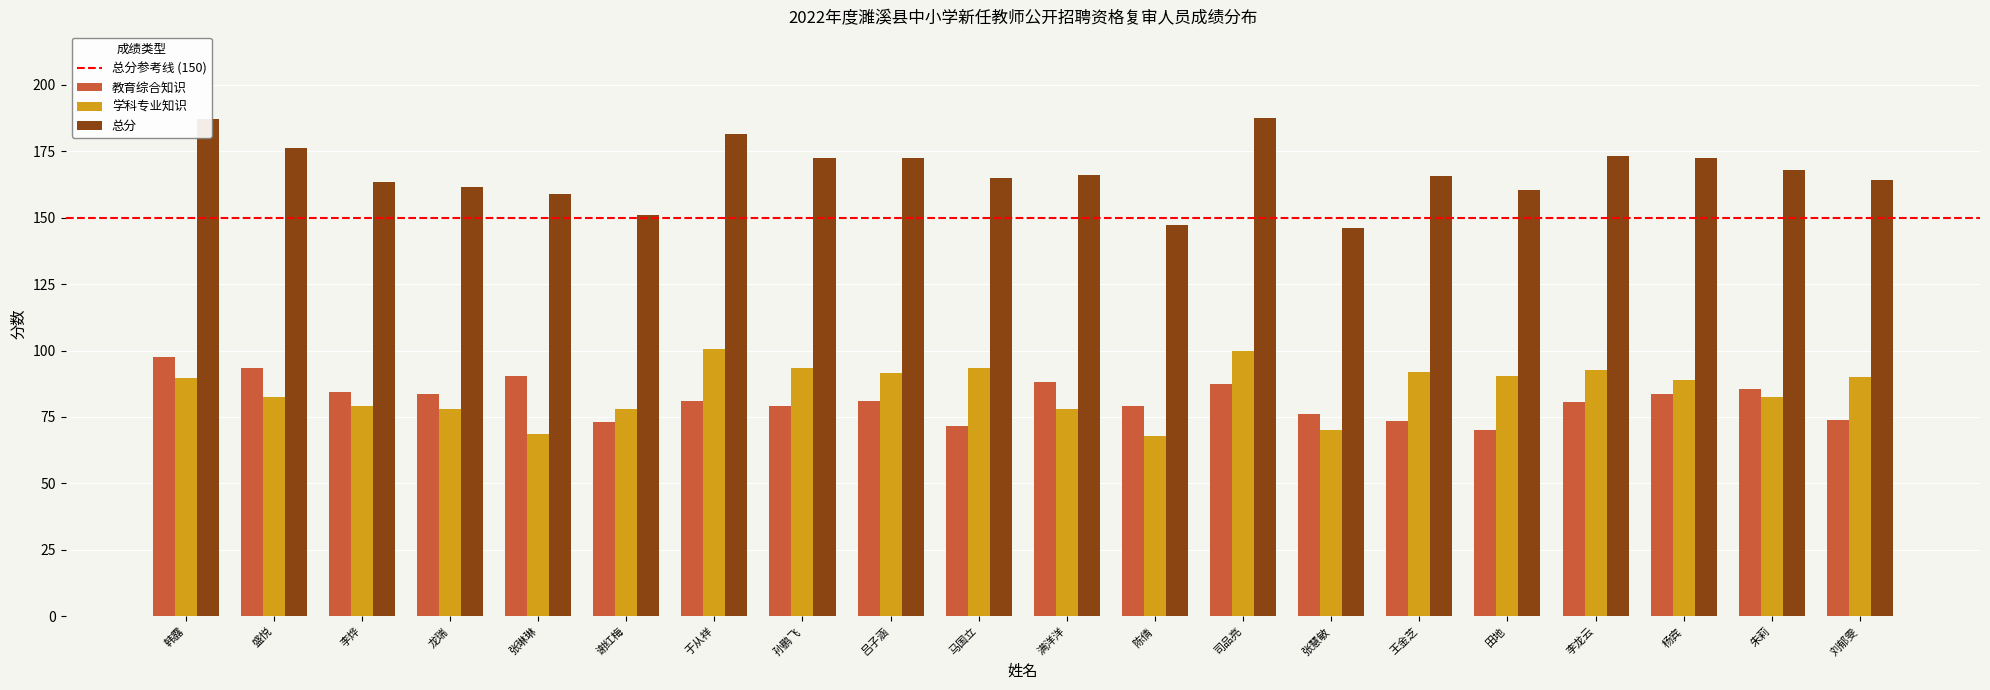

True or false: 总分 has a value of 187.5 at 司品亮.

True